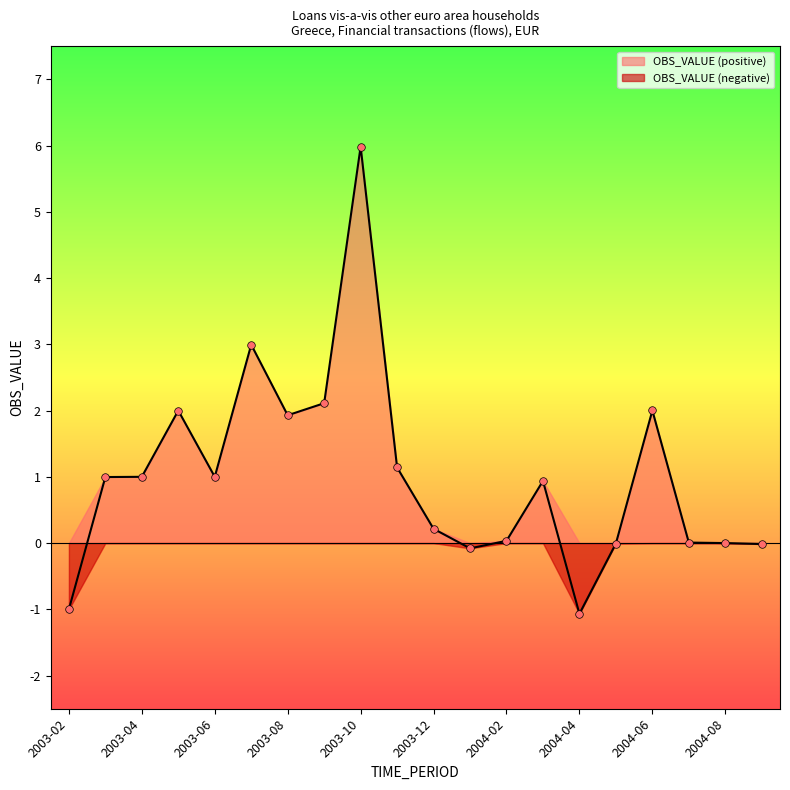

What is the change in value from 2004-03 to 2004-09?

-1.0